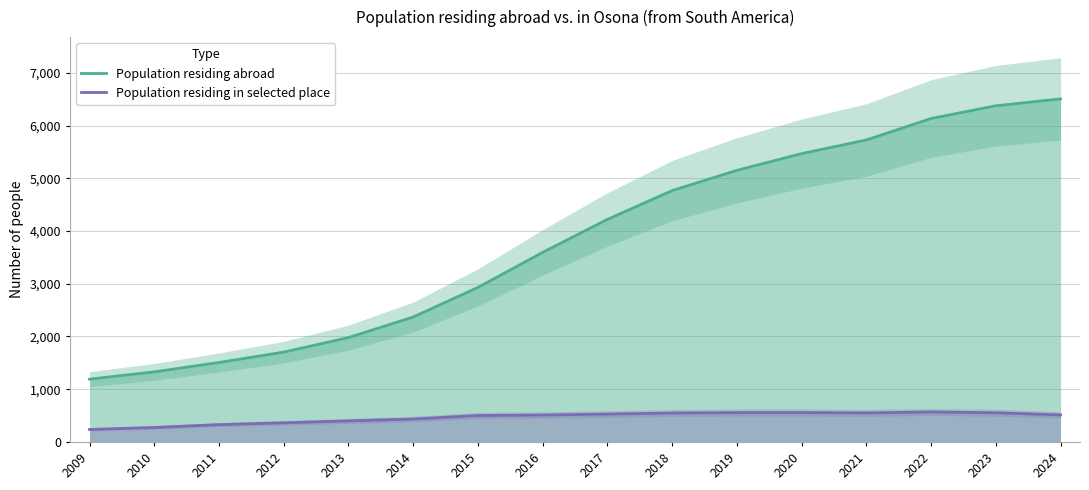

What is the total value across all series at 2011?

1836